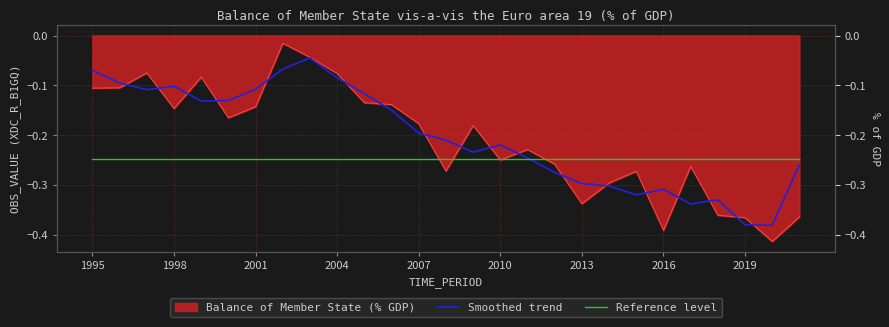

What is the lowest value of the Smoothed trend series?

-0.4